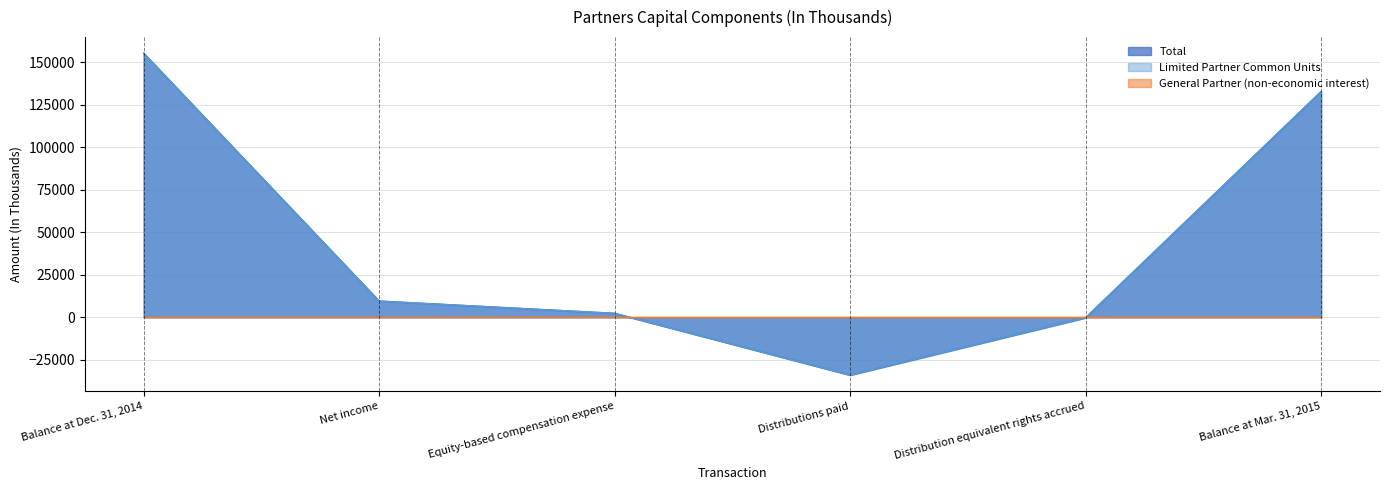

Count the number of categories in the chart.

6